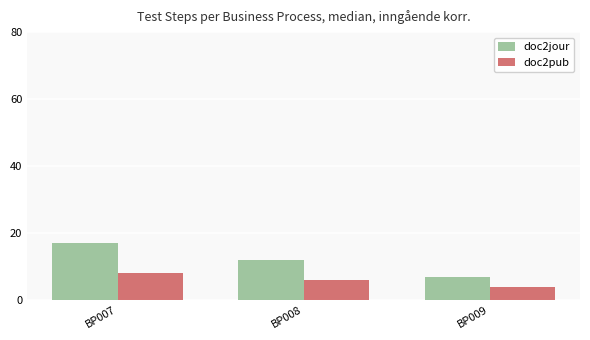

List the labels in order of doc2jour value, smallest first.

BP009, BP008, BP007